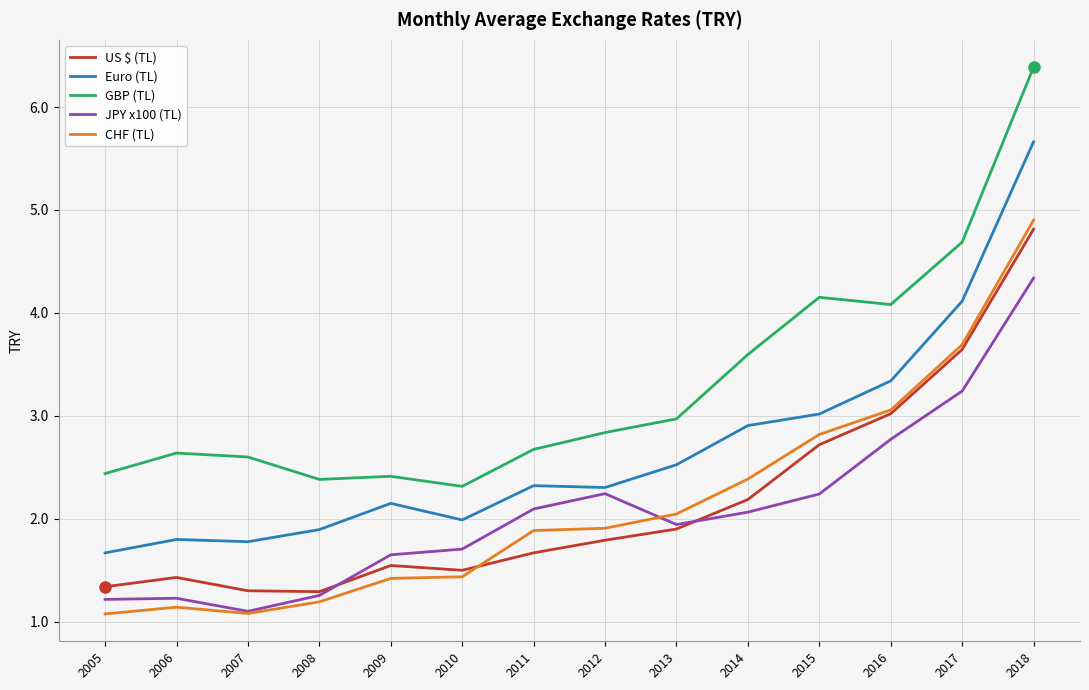

Which series has the largest range (max minus min)?

GBP (TL)